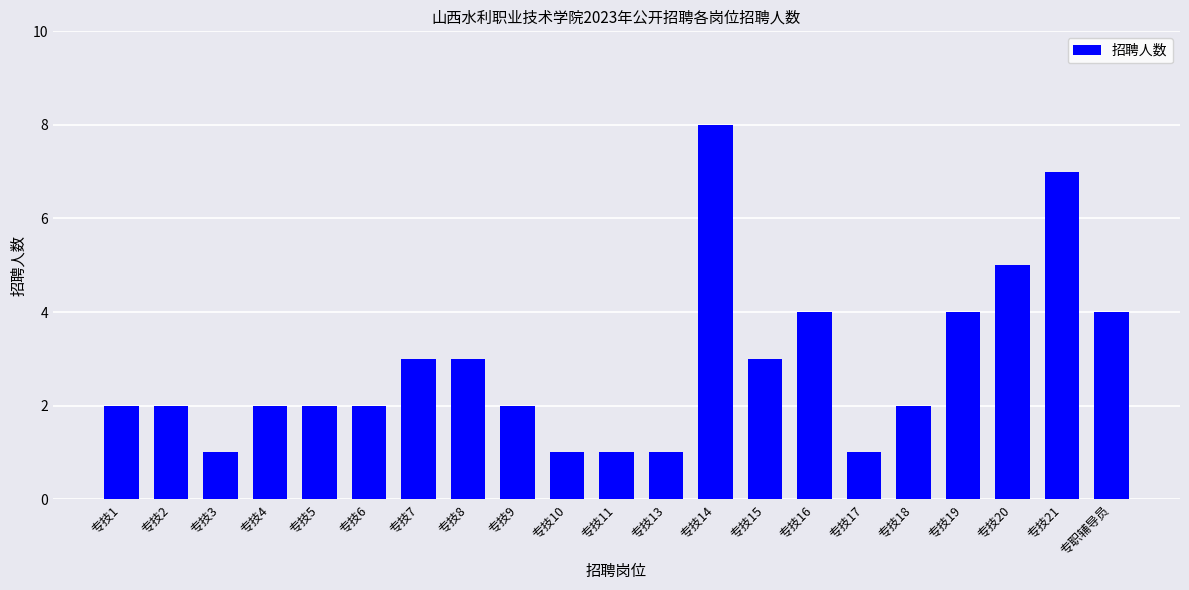

What position from the left is 专技3?

3